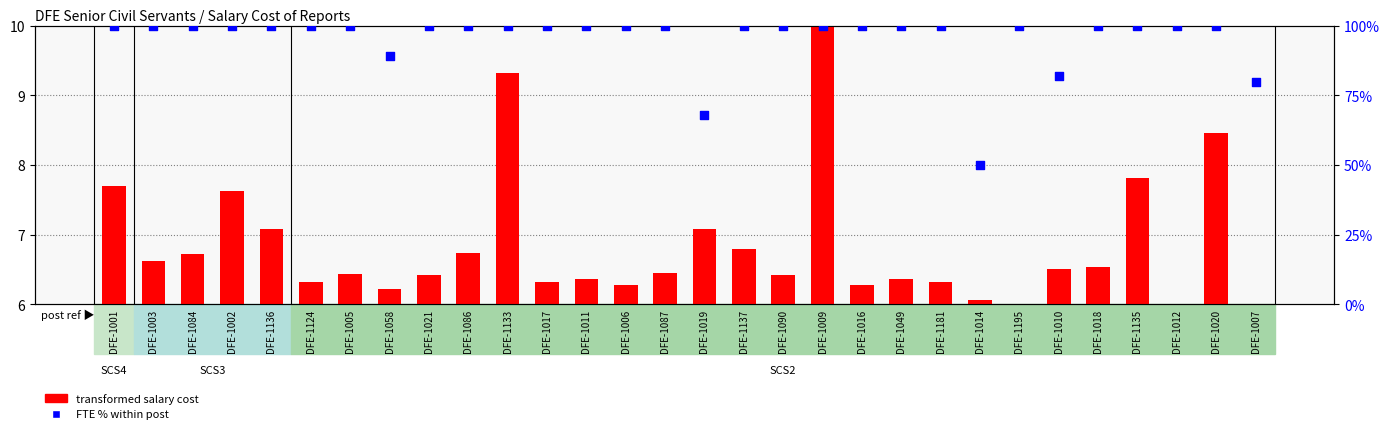

Which series has the largest total across all categories?

FTE % within post